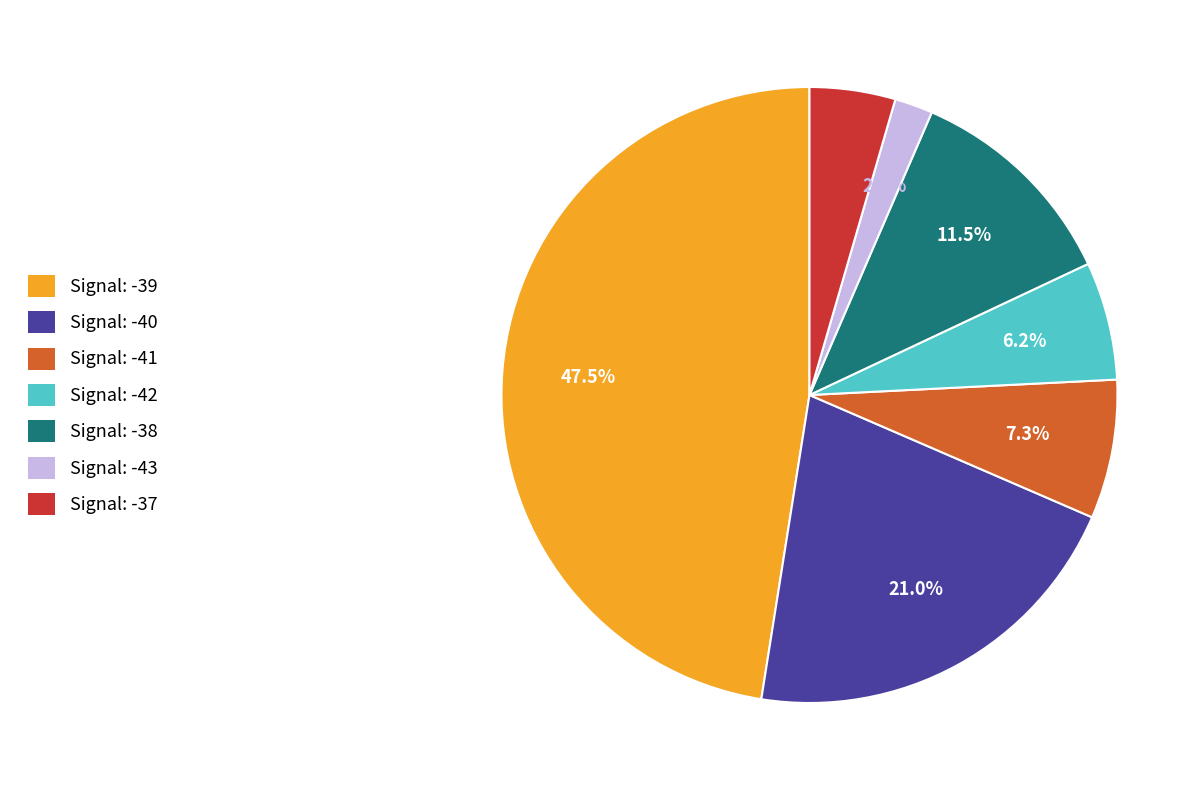

What percentage is the Signal: -43 slice, to the nearest percent?

2%